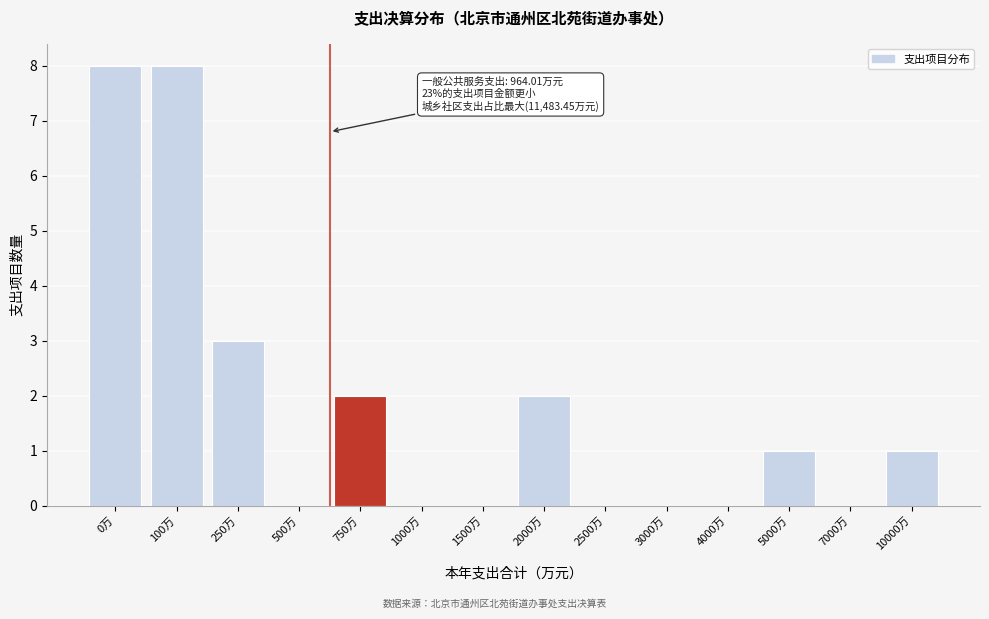

Reading left to right, what are all the values shown in this chart?

0万=8	100万=8	250万=3	500万=0	750万=2	1000万=0	1500万=0	2000万=2	2500万=0	3000万=0	4000万=0	5000万=1	7000万=0	10000万=1